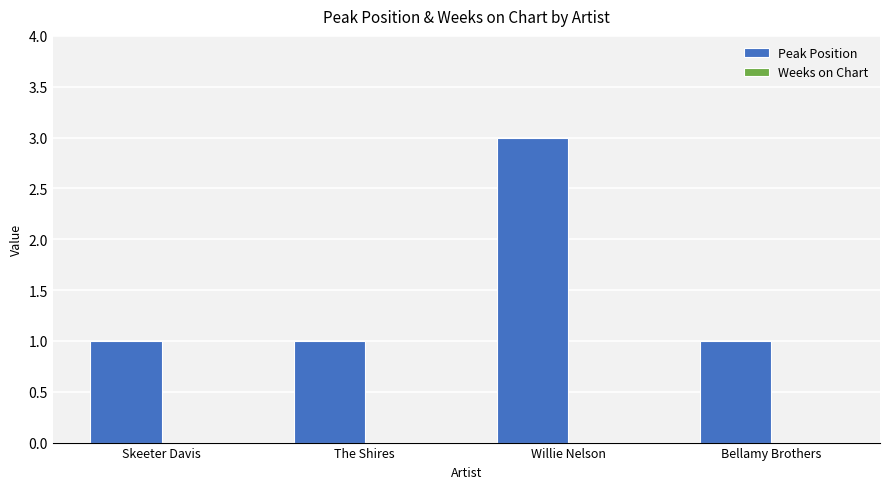

What is the ratio of the value at Willie Nelson to the value at Skeeter Davis?

3.0